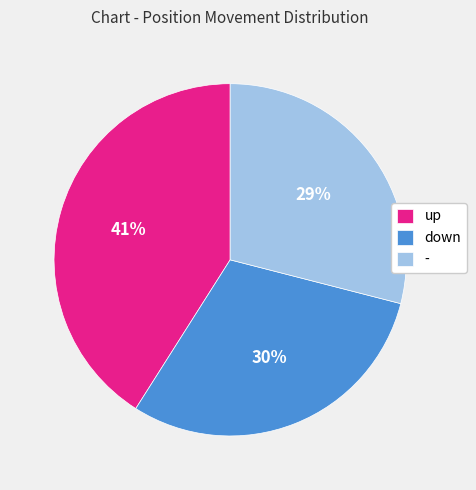

Combined, do up and down account for over 50%?

Yes